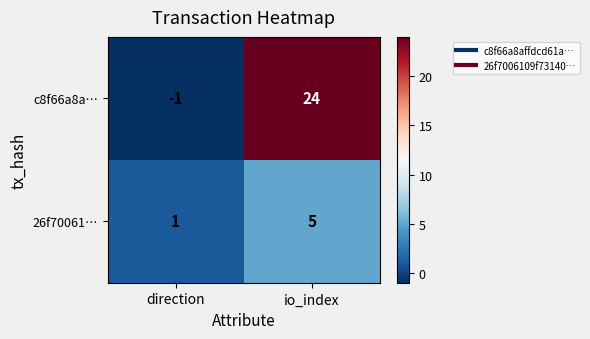

Is it true that 26f70061… equals 1 at direction?

True